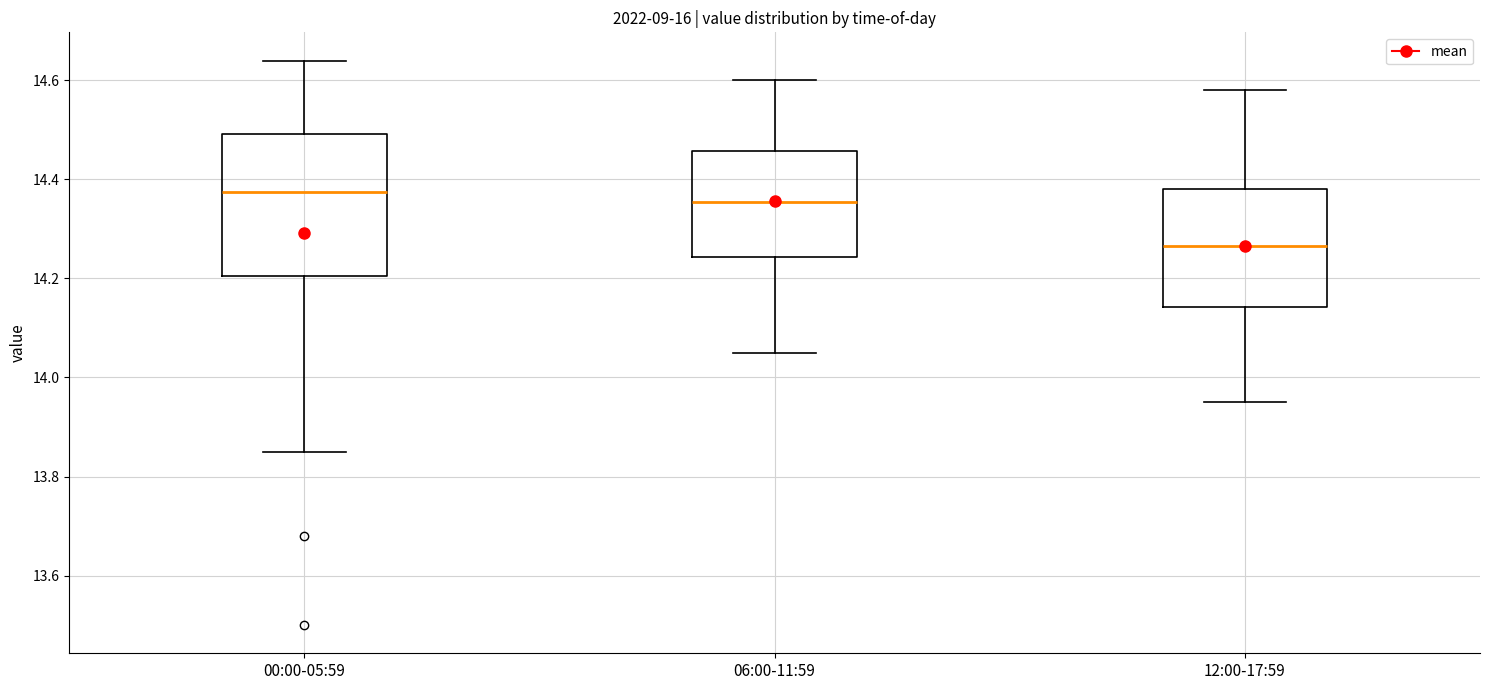

Where does the lower whisker of the box for 00:00-05:59 end on the y-axis? The values are not printed on the chart, so give them approximately, as read against the axis.

13.86